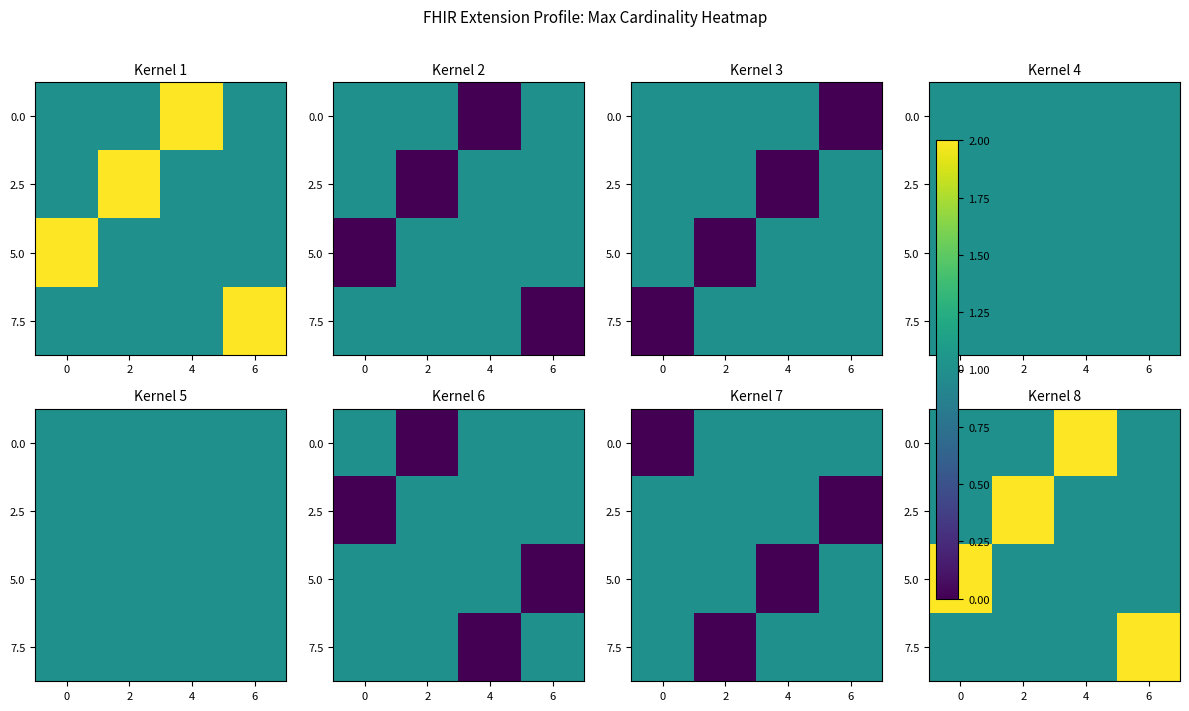

True or false: 2.5 has a value of 1 at 4.

True